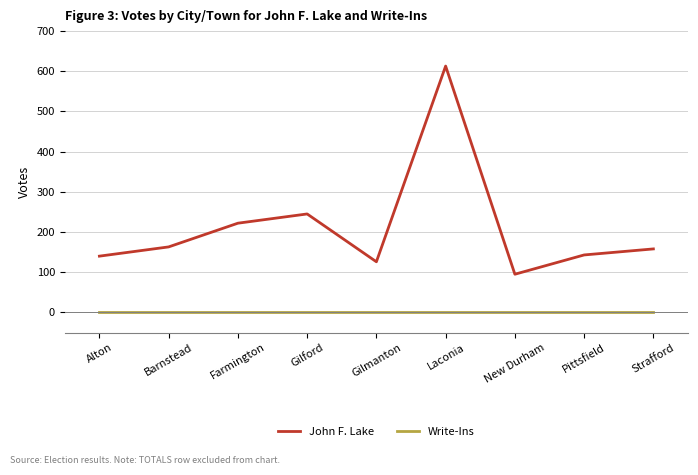

Is it true that John F. Lake equals 137 at Gilford?

False